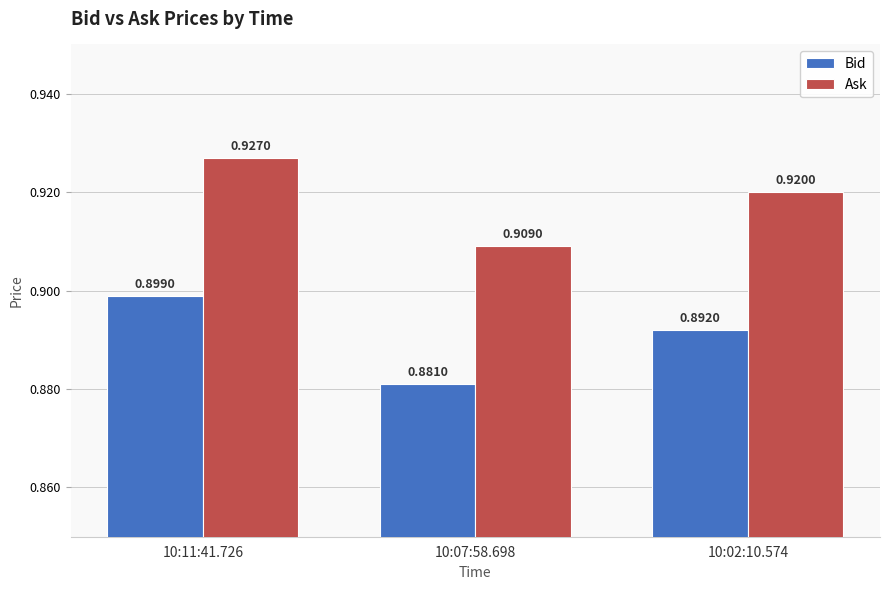

What is the total value across all series at 10:02:10.574?

1.8